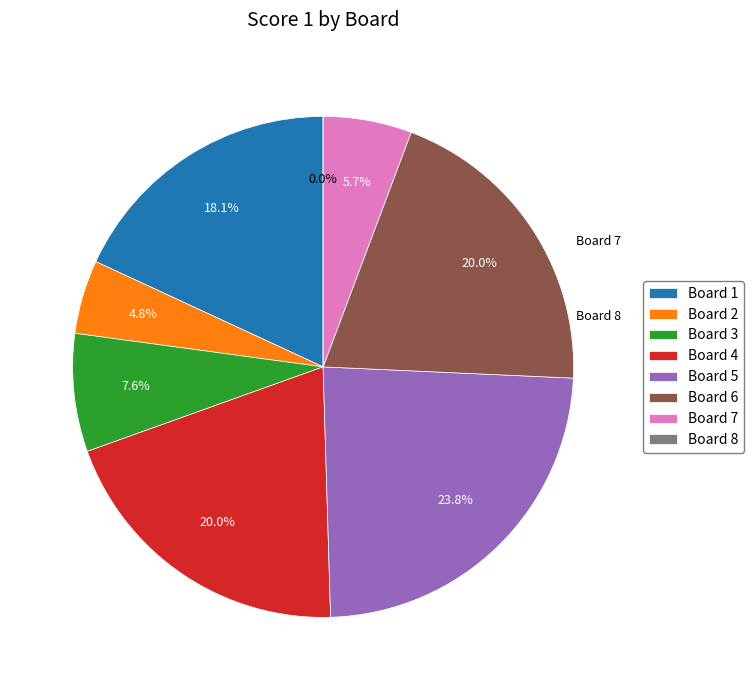

How many segments does this pie chart have?

8